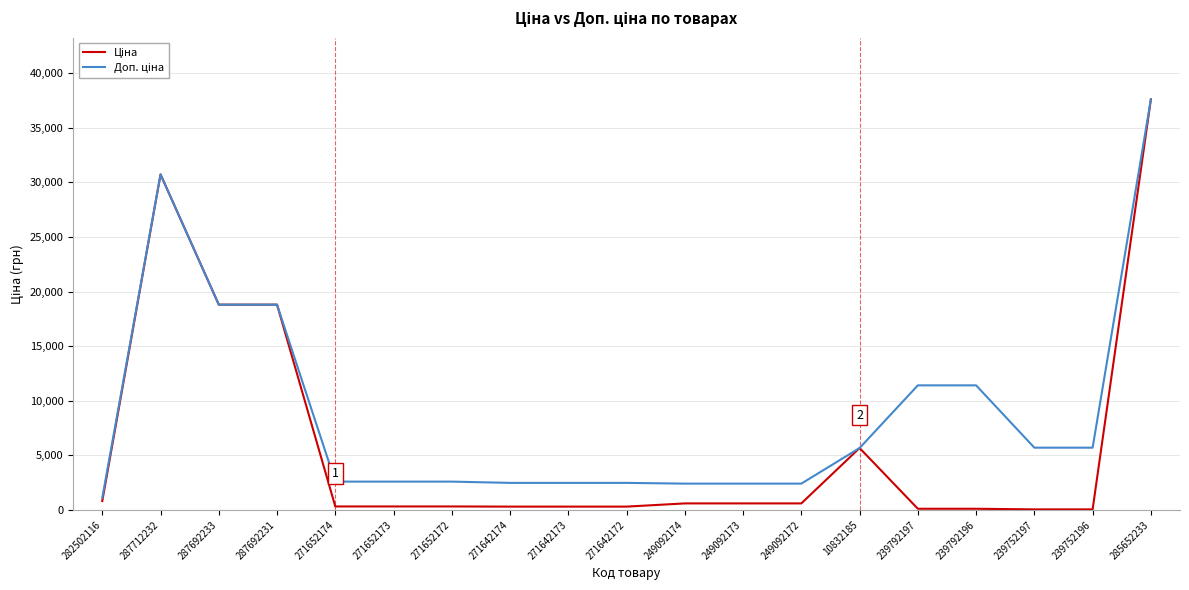

At which category is the sum across all series the highest?

285652233